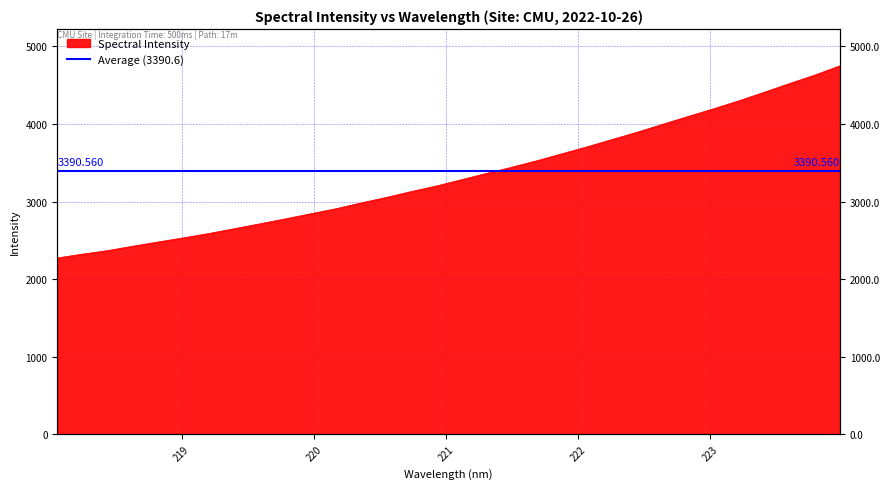

Rank the categories by value from highest to lowest.

223.9802, 223.7895, 223.5987, 223.408, 223.2172, 223.0264, 222.8355, 222.6447, 222.4538, 222.263, 222.0721, 221.8812, 221.6902, 221.4993, 221.3083, 221.1174, 220.9264, 220.7354, 220.5444, 220.3533, 220.1623, 219.9712, 219.7801, 219.589, 219.3979, 219.2067, 219.0156, 218.8244, 218.6332, 218.442, 218.2508, 218.0596